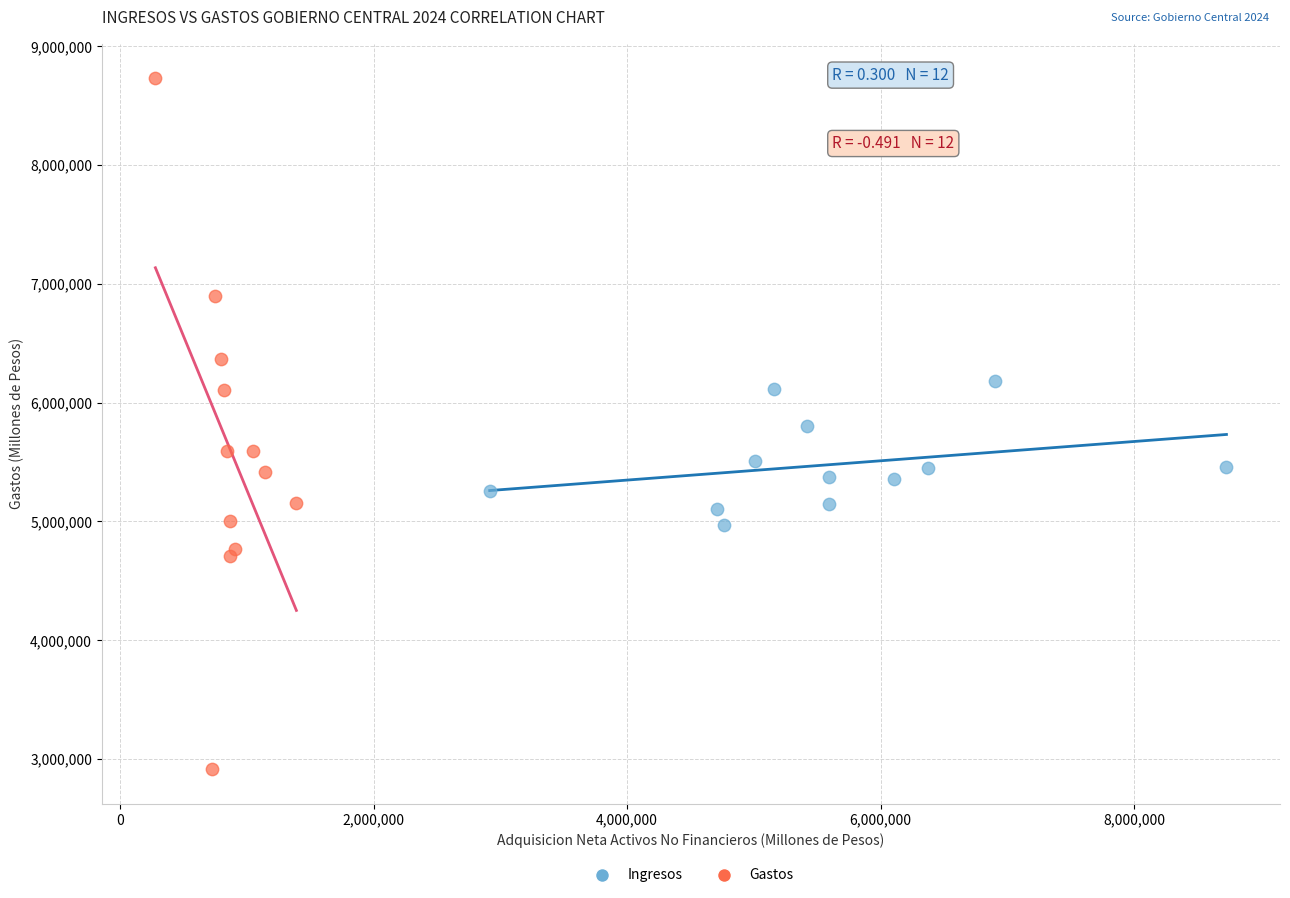

Which series contains the lowest Y value?

Gastos